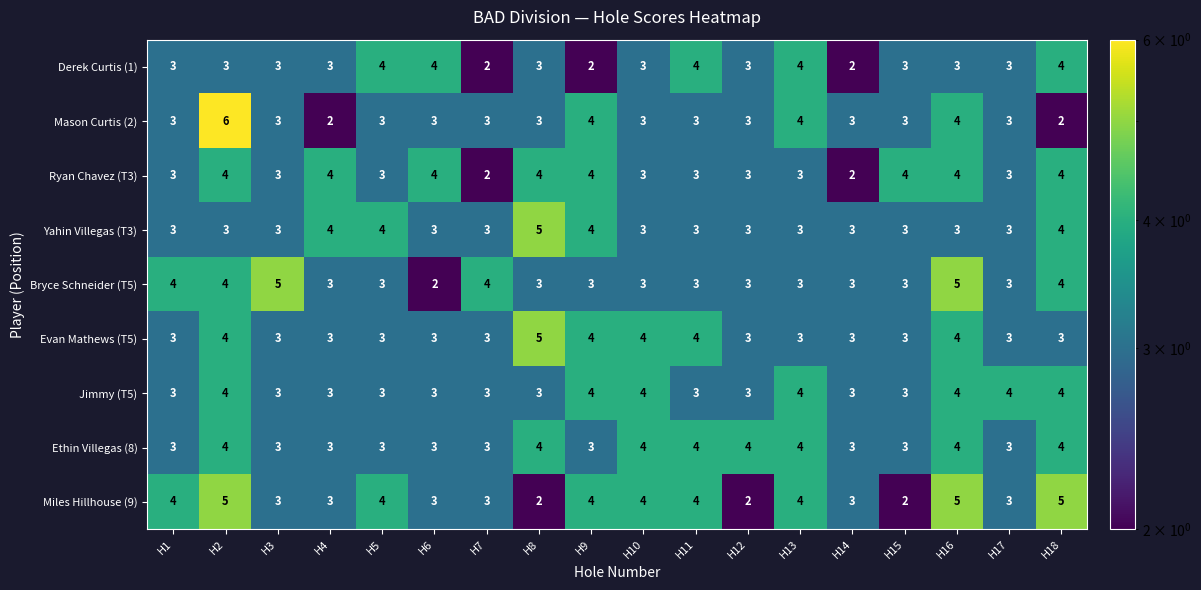

How many Bryce Schneider (T5) values are between 3 and 4?

15